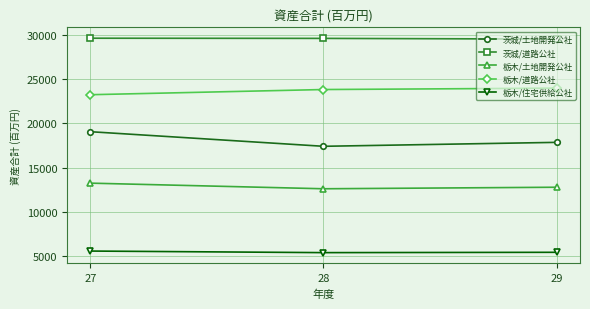

What is the average value of the 茨城/土地開発公社 series?

18099